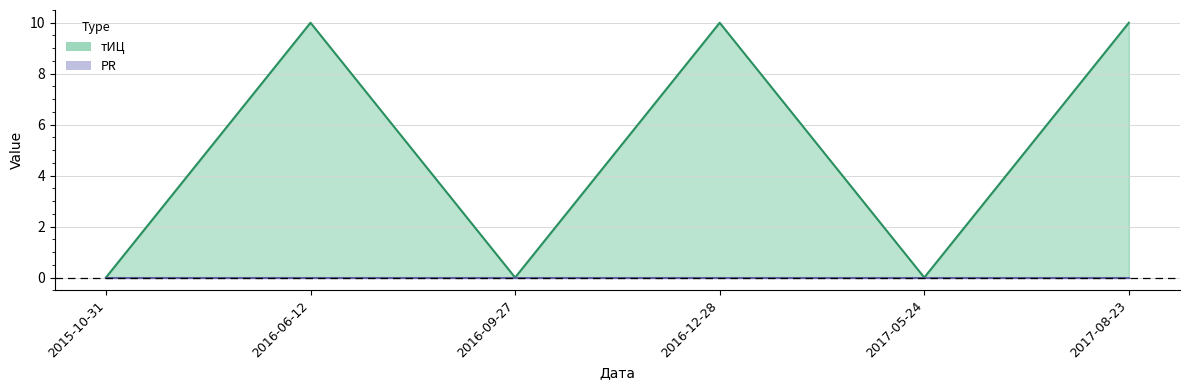

True or false: the data shows 10 at 2016-12-28.

True